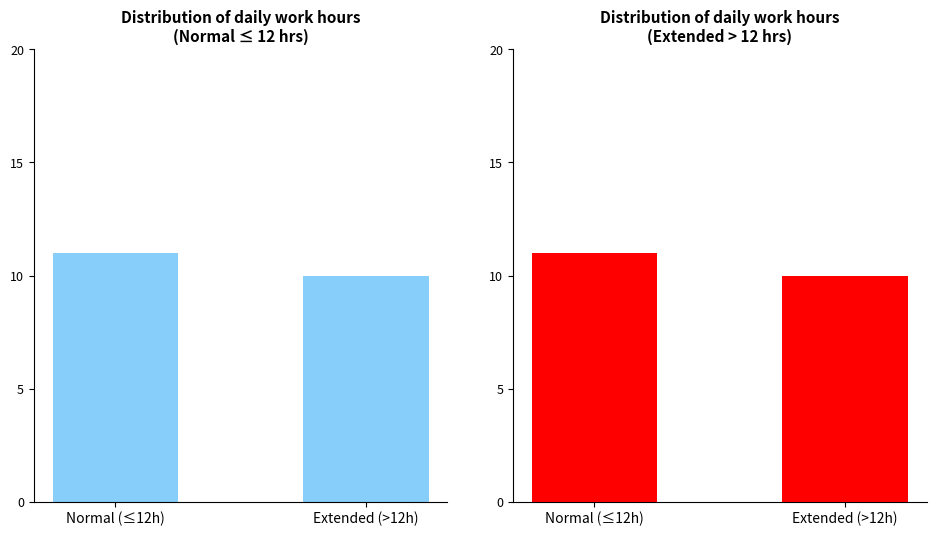

Which series has the widest spread of values?

Normal days